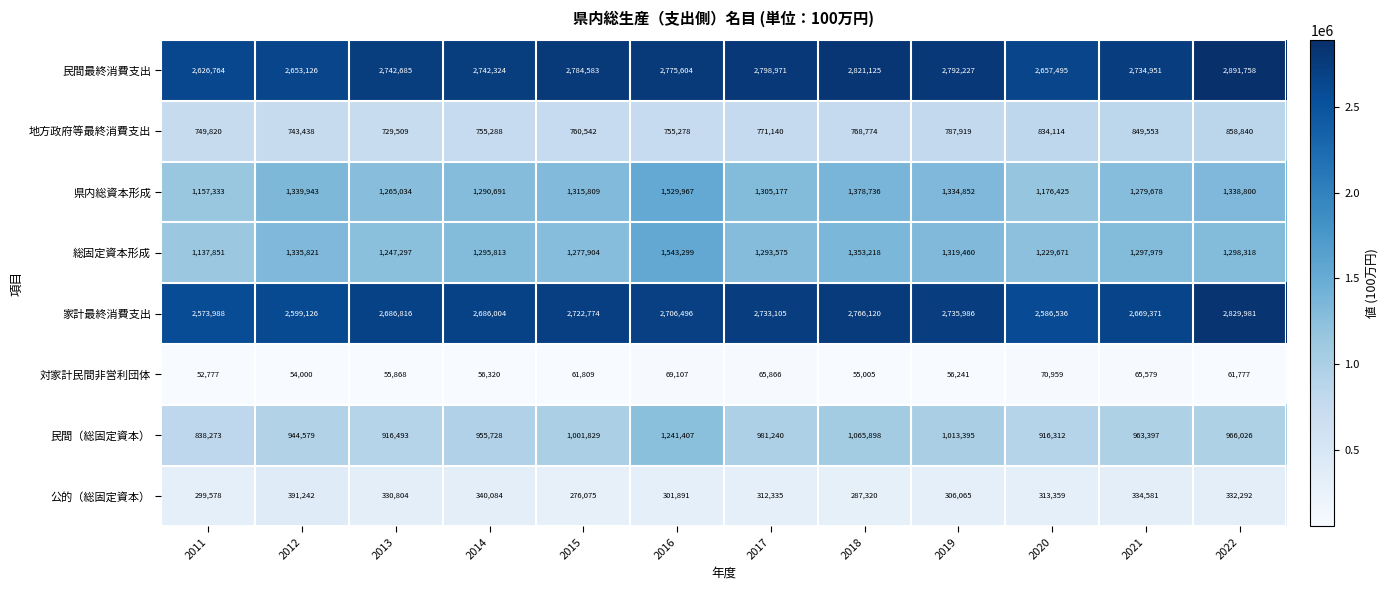

At how many categories does at least one series exceed 1768093?

12